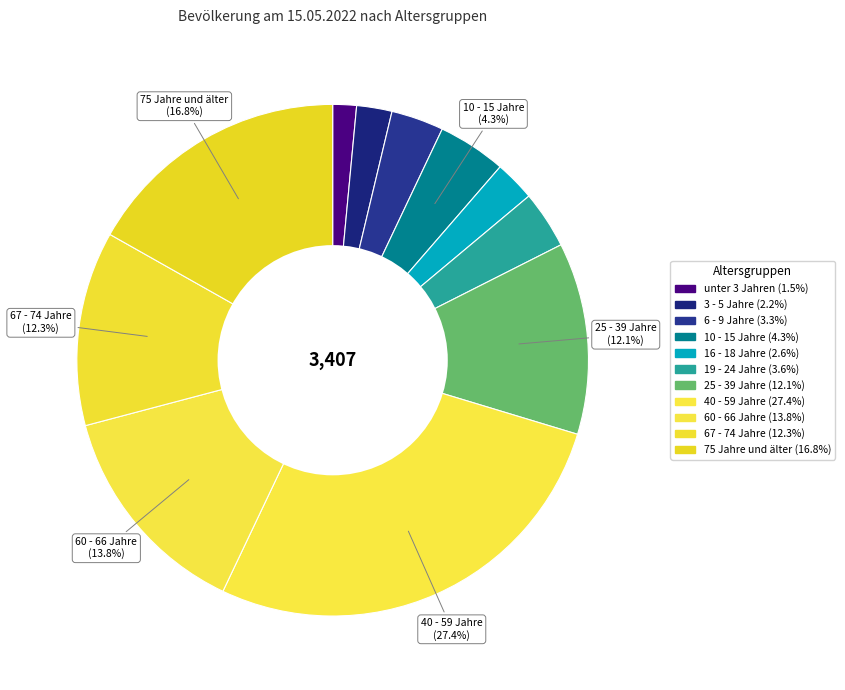

The 67 - 74 Jahre slice represents 12% of the pie. True or false?

True